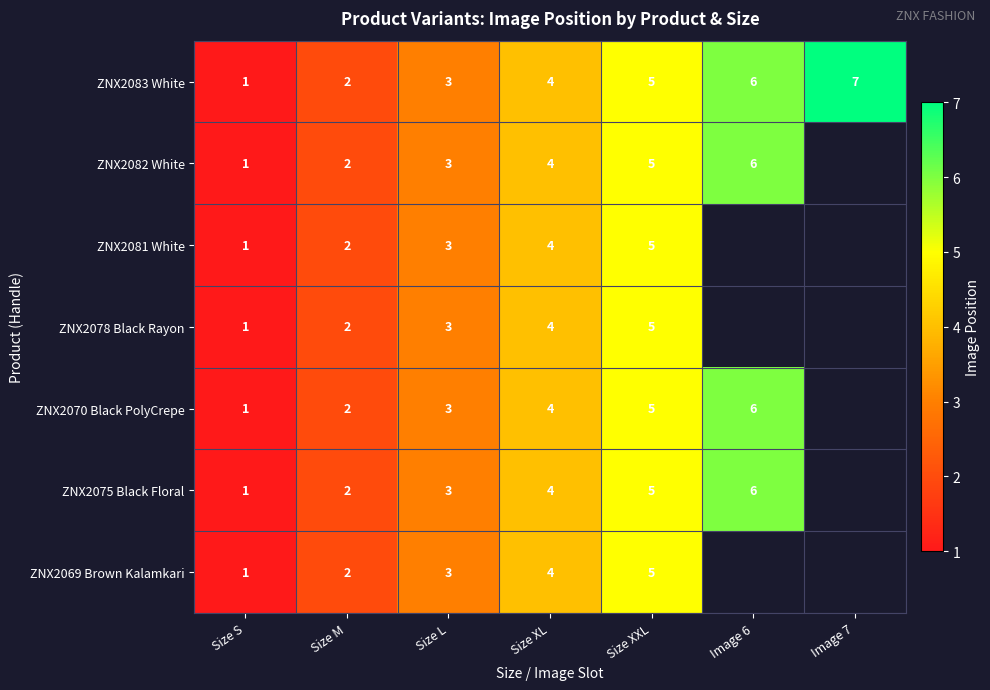

How many data points does each series have?

7